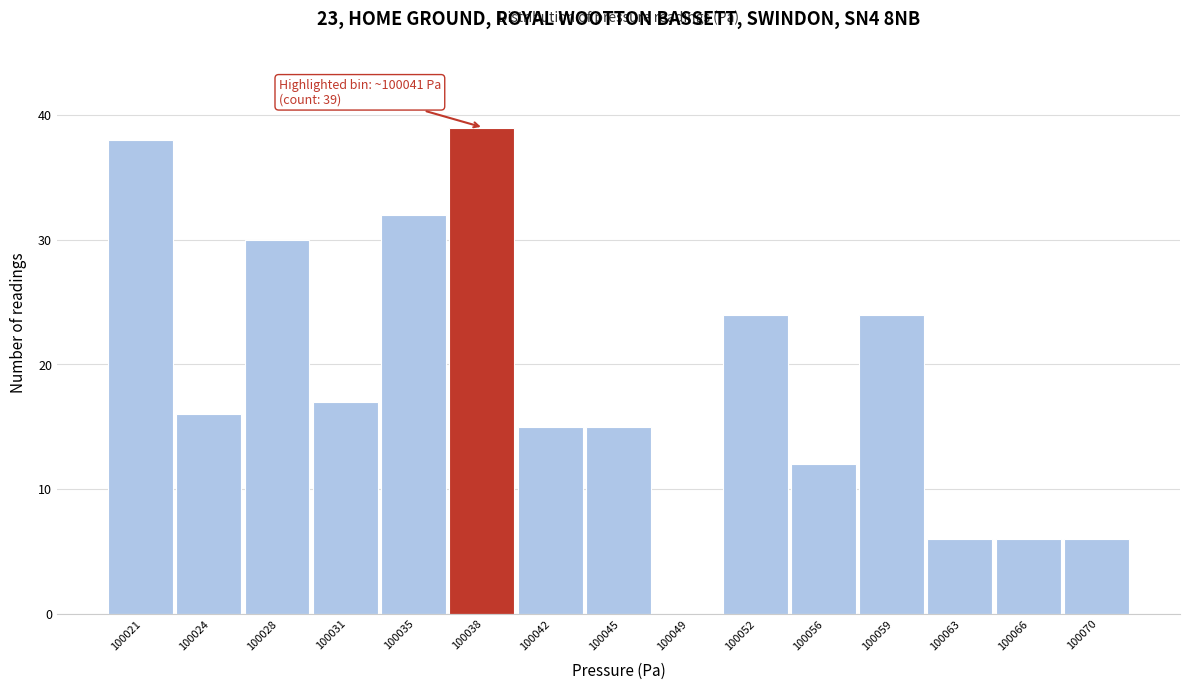

Reading left to right, what are all the values shown in this chart?

100021=38	100024=16	100028=30	100031=17	100035=32	100038=39	100042=15	100045=15	100049=0	100052=24	100056=12	100059=24	100063=6	100066=6	100070=6